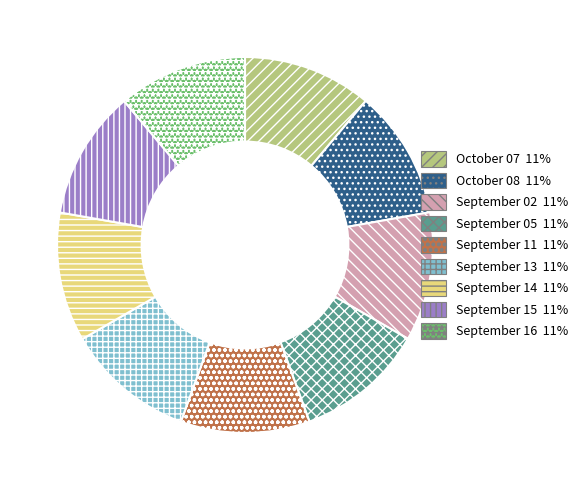

Does September 05 account for over 50% of the chart?

No